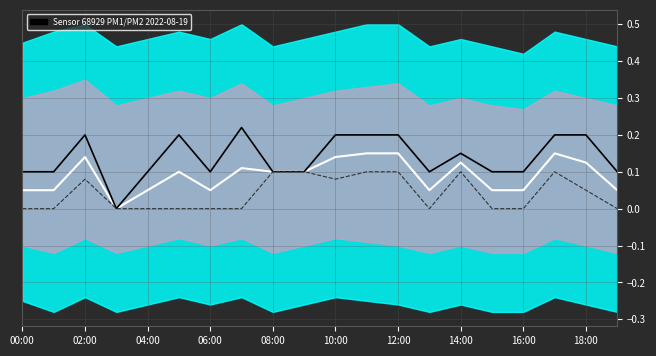

What is the label of the 1st point from the left?

00:00